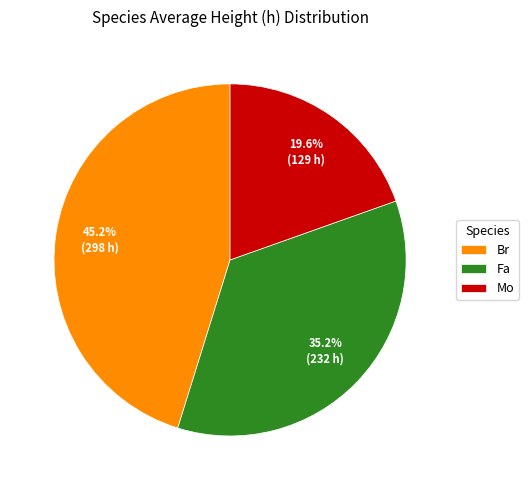

To the nearest percent, what portion does Fa represent?

35%